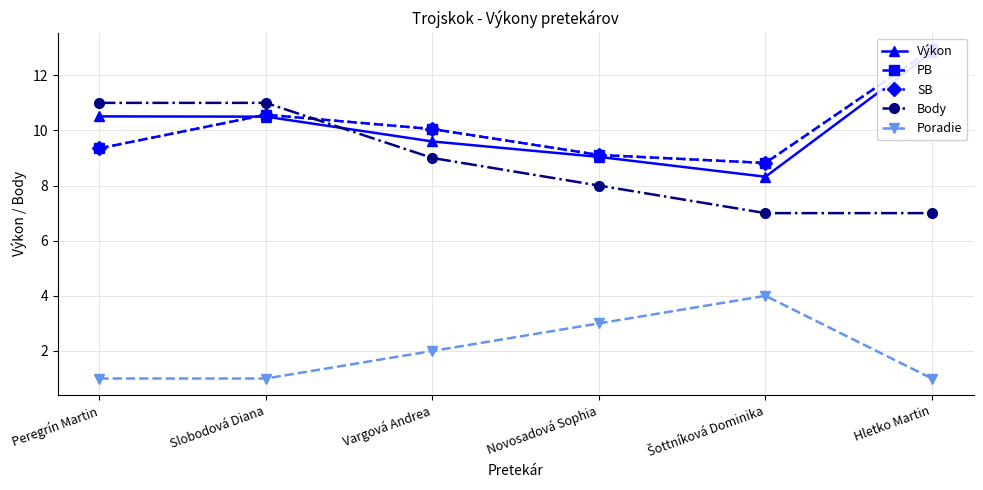

At which category does PB reach its first local valley?

Šottníková Dominika